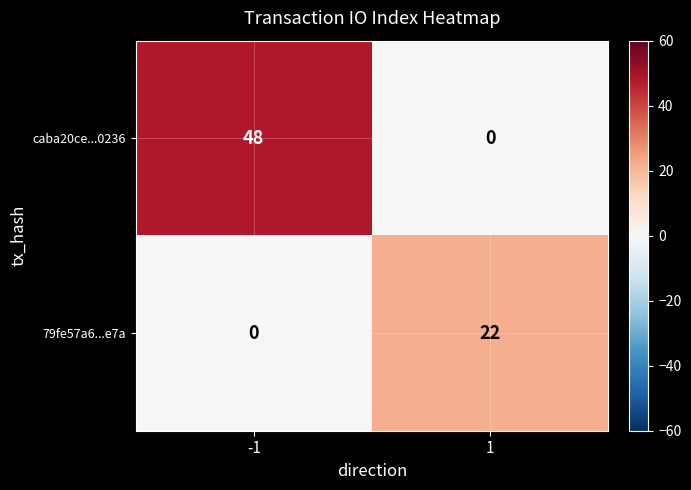

What is the maximum value for 79fe57a6...e7a?

22